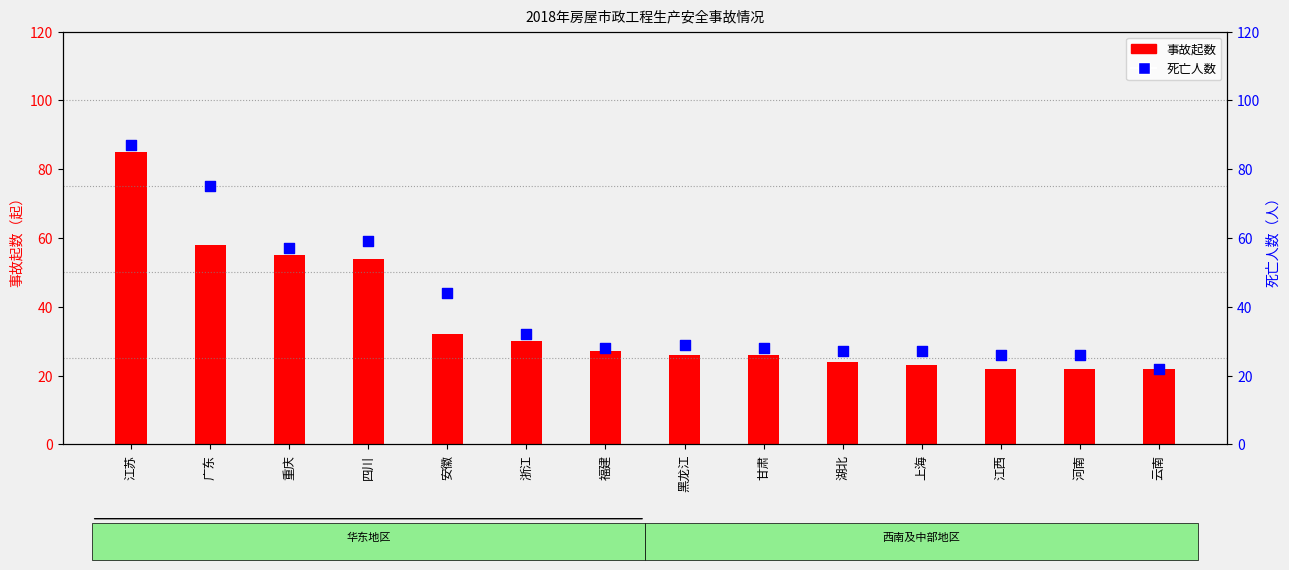

Which series has the largest total across all categories?

死亡人数